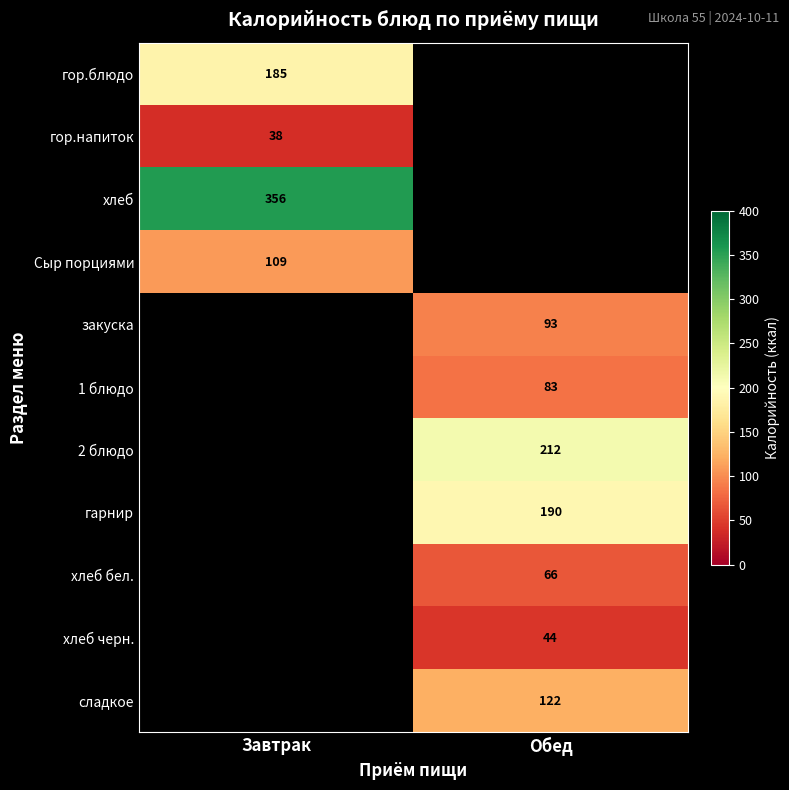

The хлеб series shows 183 at Завтрак. True or false?

False